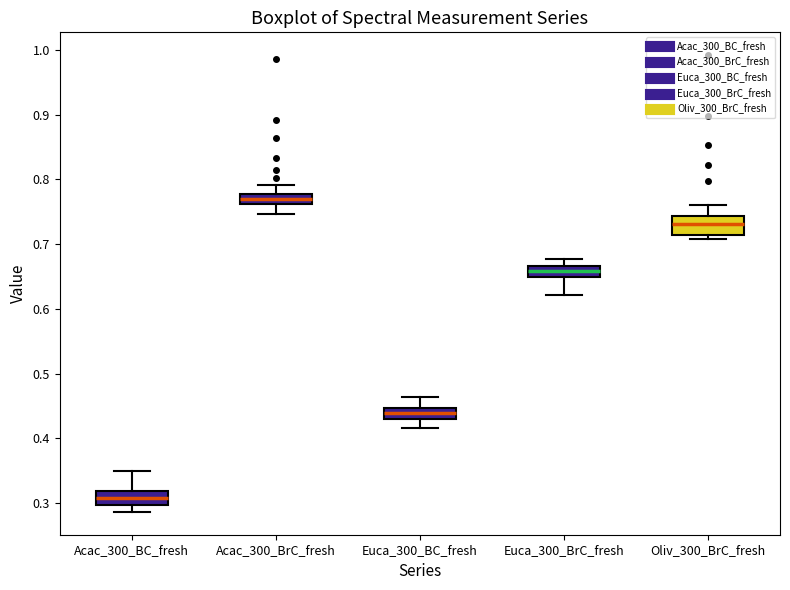

Reading left to right, read every box against the y-axis: the position of its median line, the range the box covers, and the ends of its whiskers. The values are not printed on the chart, so give them approximately, as read against the axis.

Acac_300_BC_fresh: median 0.31, box 0.30 to 0.32, whiskers 0.29 to 0.35
Acac_300_BrC_fresh: median 0.77, box 0.76 to 0.78, whiskers 0.75 to 0.79
Euca_300_BC_fresh: median 0.44, box 0.43 to 0.45, whiskers 0.42 to 0.46
Euca_300_BrC_fresh: median 0.66, box 0.65 to 0.67, whiskers 0.62 to 0.68
Oliv_300_BrC_fresh: median 0.73, box 0.71 to 0.74, whiskers 0.71 (just below the box's lower edge) to 0.76